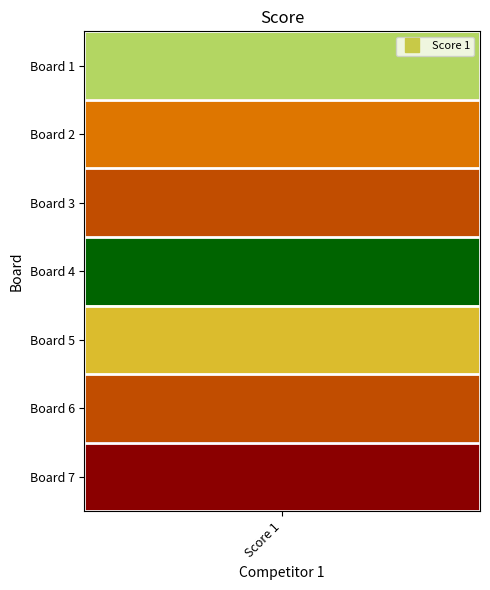

What is the approximate value of Board 7 at Board 7?

25